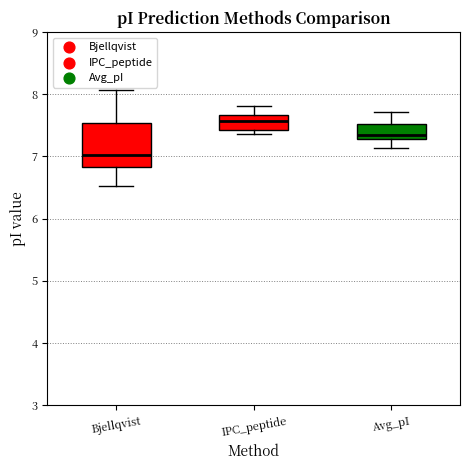

Reading left to right, read every box against the y-axis: the position of its median line, the range the box covers, and the ends of its whiskers. The values are not printed on the chart, so give them approximately, as read against the axis.

Bjellqvist: median 7.0, box 6.8 to 7.5, whiskers 6.5 to 8.1
IPC_peptide: median 7.6, box 7.4 to 7.7, whiskers 7.4 (just below the box's lower edge) to 7.8
Avg_pI: median 7.3 (just above the box's lower edge), box 7.3 to 7.5, whiskers 7.1 to 7.7